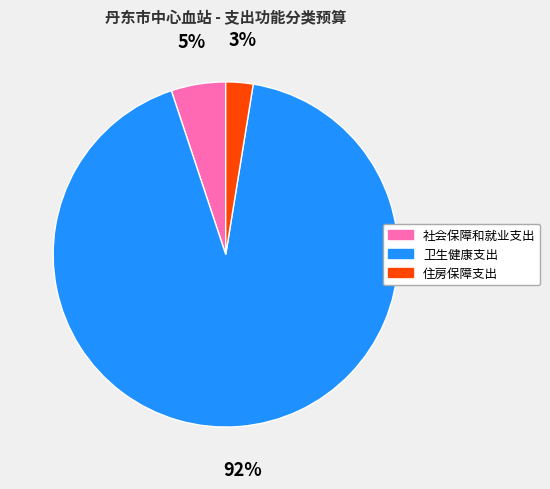

Does 住房保障支出 account for over 50% of the chart?

No